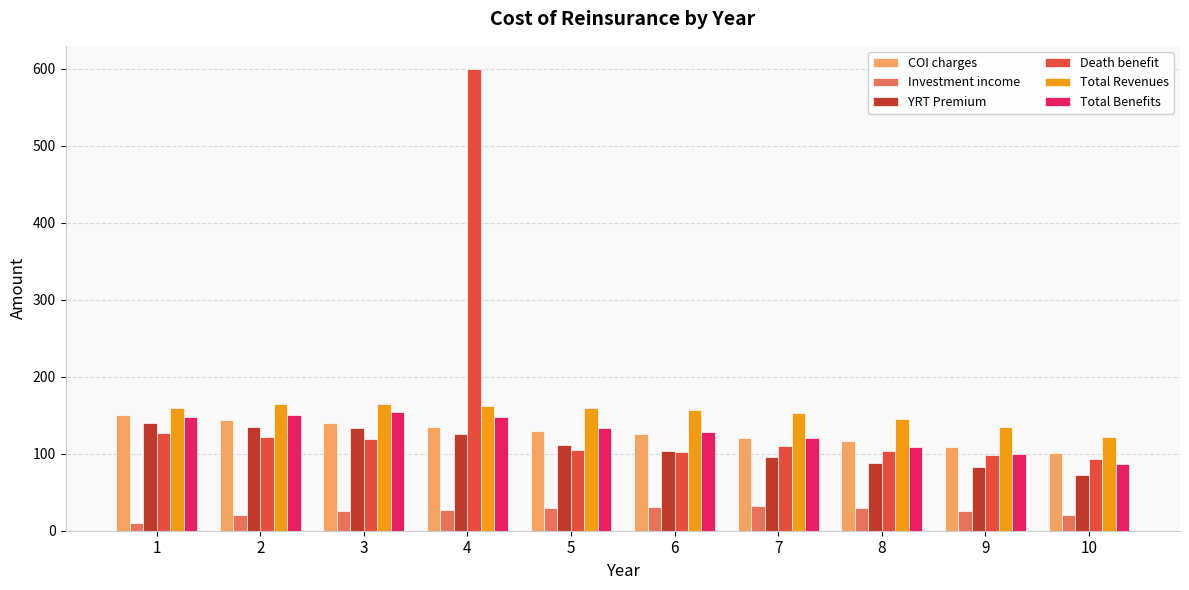

Which series changed the most between 7 and 9?

Total Benefits